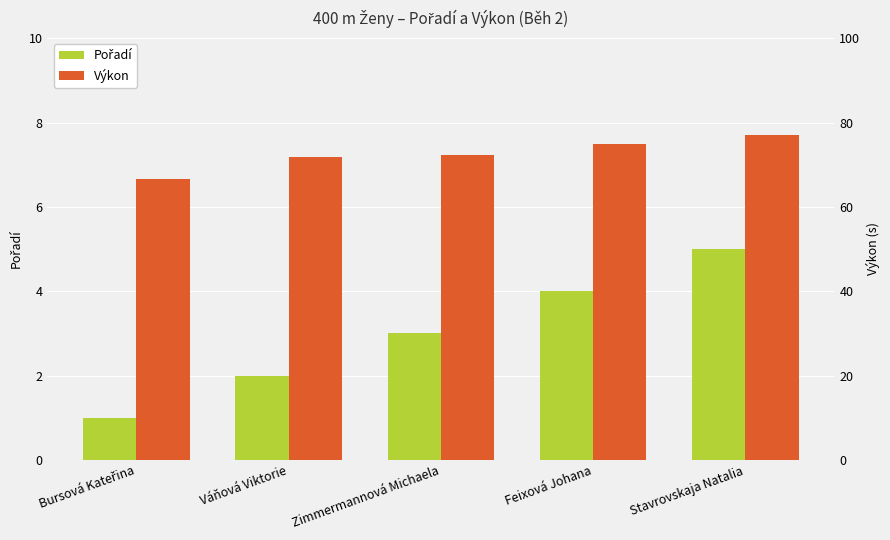

How many Pořadí values are between 2 and 4?

3